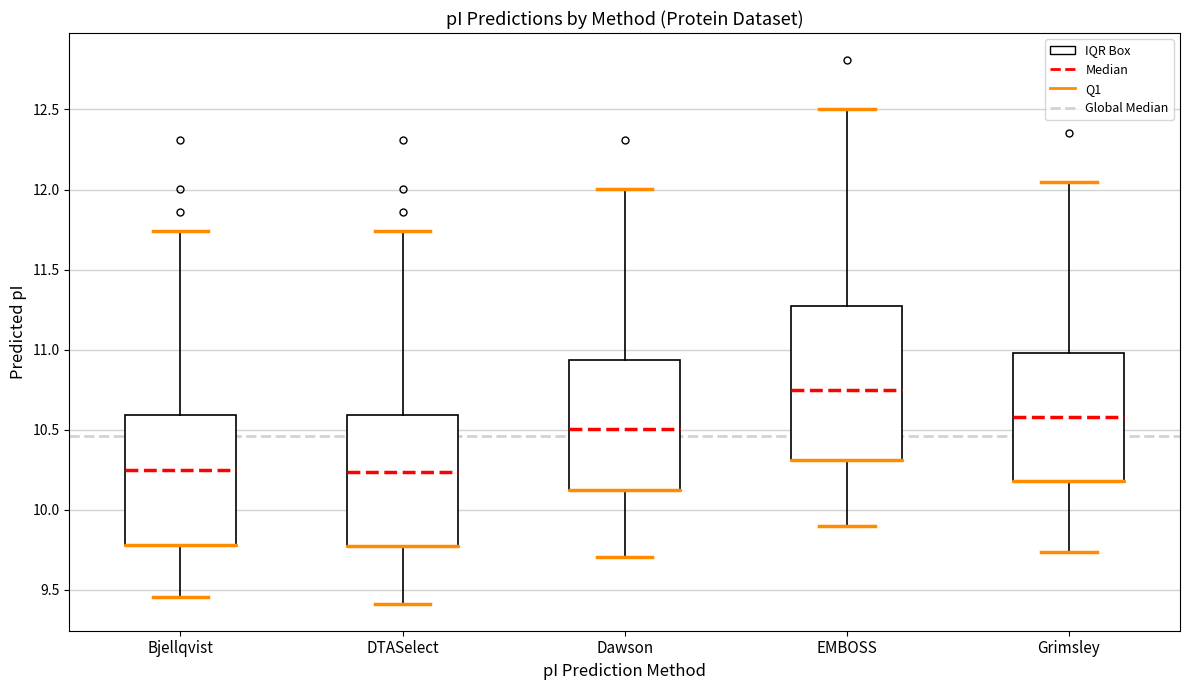

Where does the lower whisker of the box for EMBOSS end on the y-axis? The values are not printed on the chart, so give them approximately, as read against the axis.

9.90